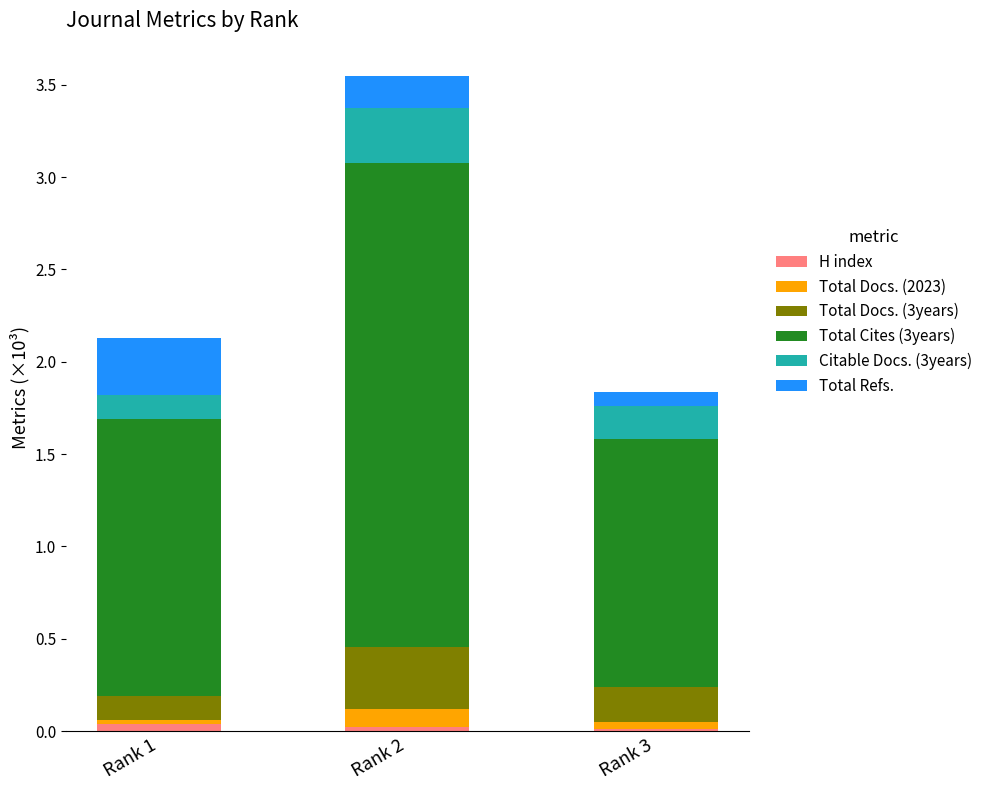

The H index series shows 0.0 at Rank 1. True or false?

True